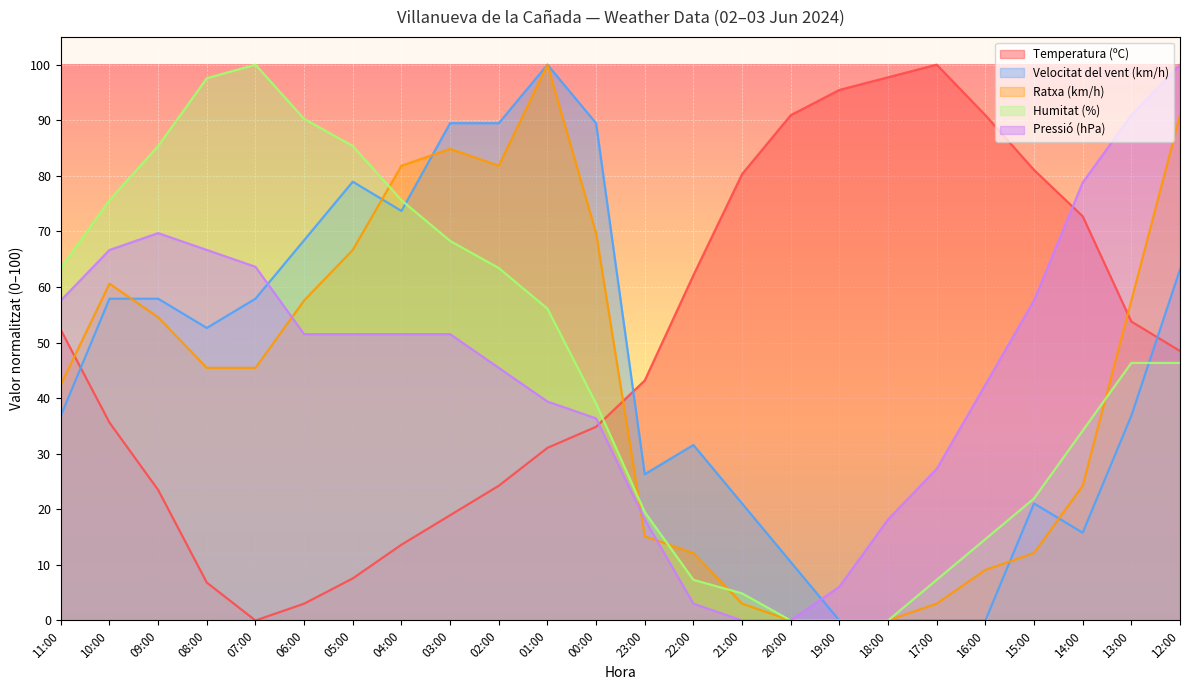

What is the highest value of the Pressió (hPa) series?

100.0